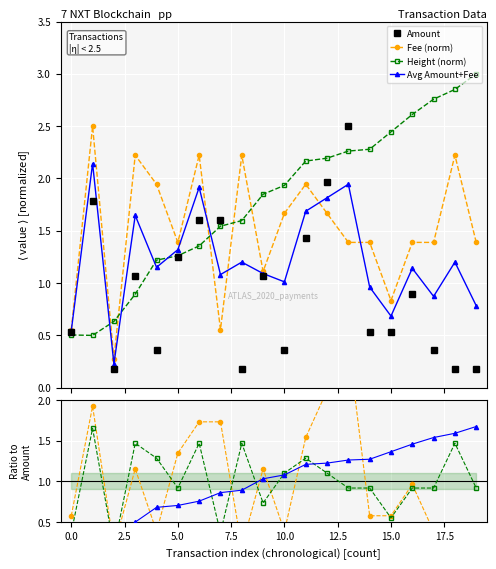

True or false: Amount has more than 0 interior local peaks.

True